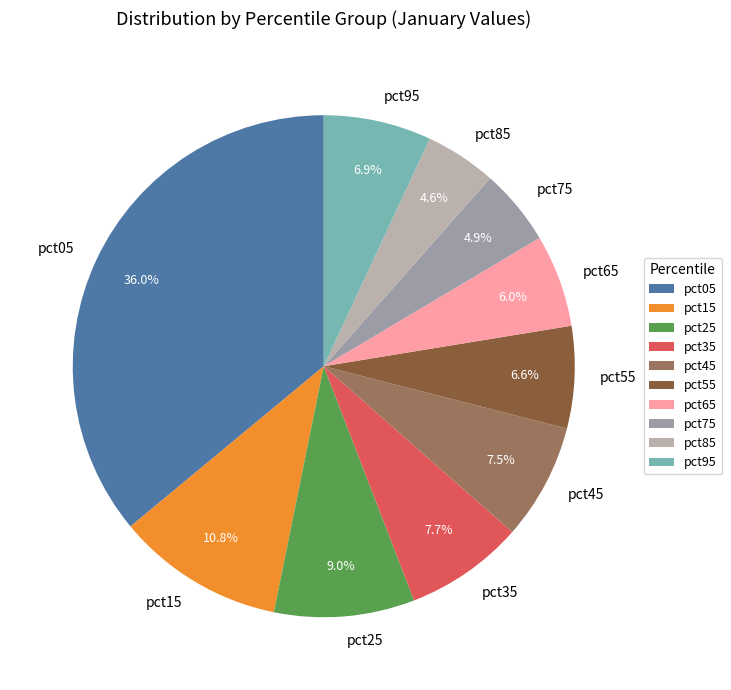

Count the number of slices in the pie.

10